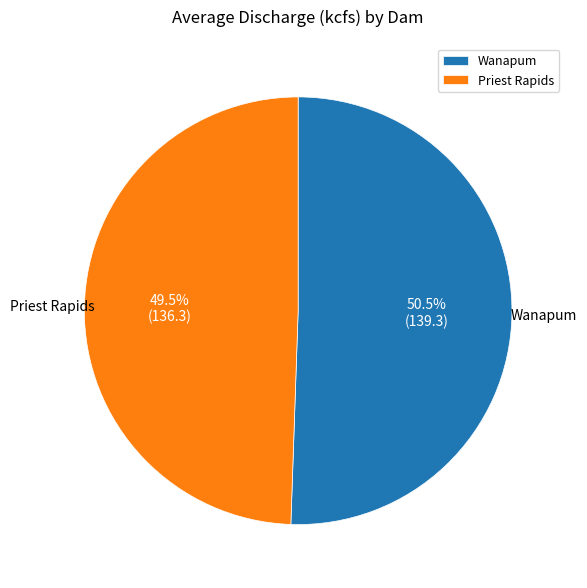

Which slice represents more than half of the pie?

Wanapum